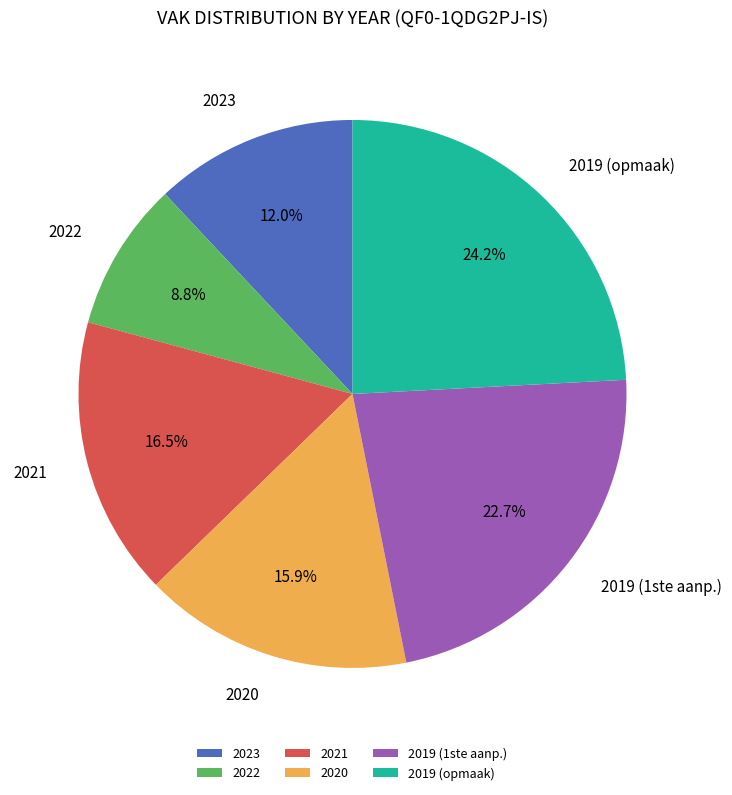

Which category has the smallest portion of the pie?

2022